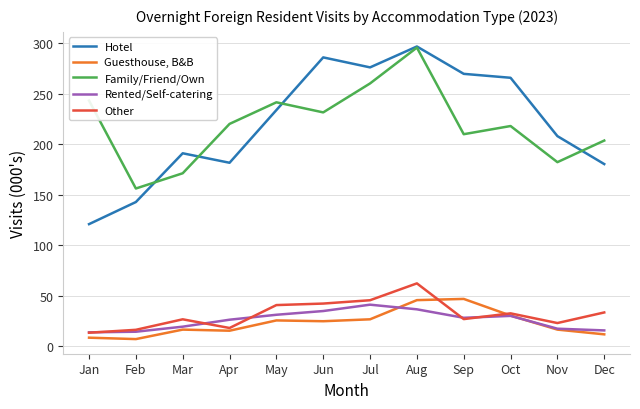

The Rented/Self-catering series shows 17.4 at Nov. True or false?

True